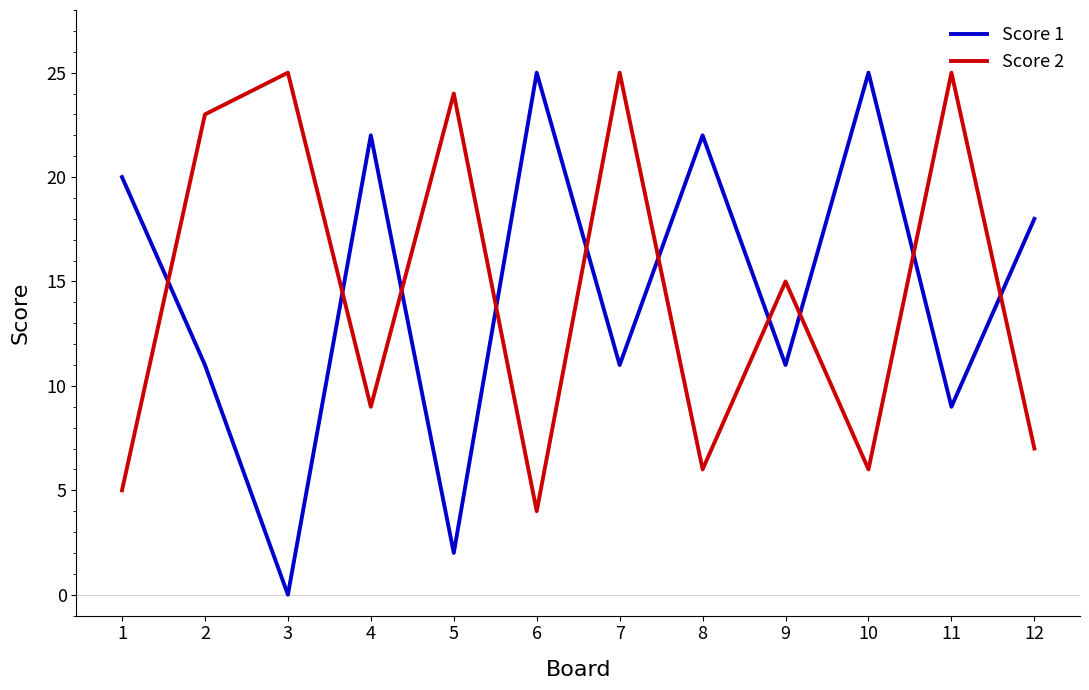

Is this an area chart (filled region under the line)?

No